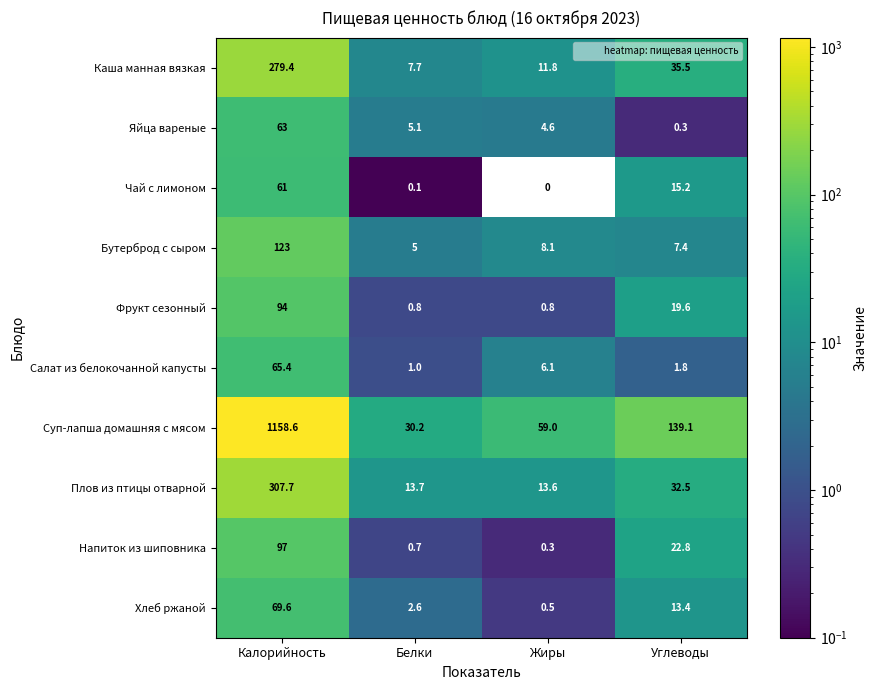

What is the total value across all series at Калорийность?

2318.7